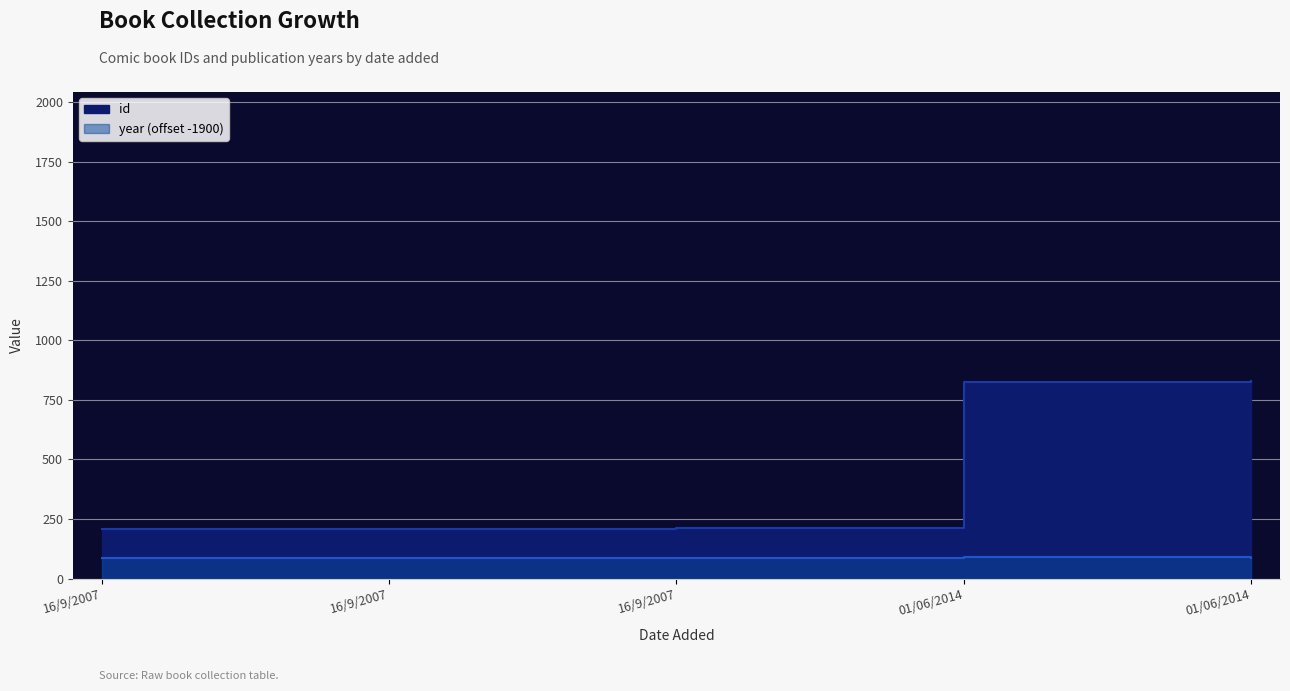

Is it true that year equals 86 at 01/06/2014?

True